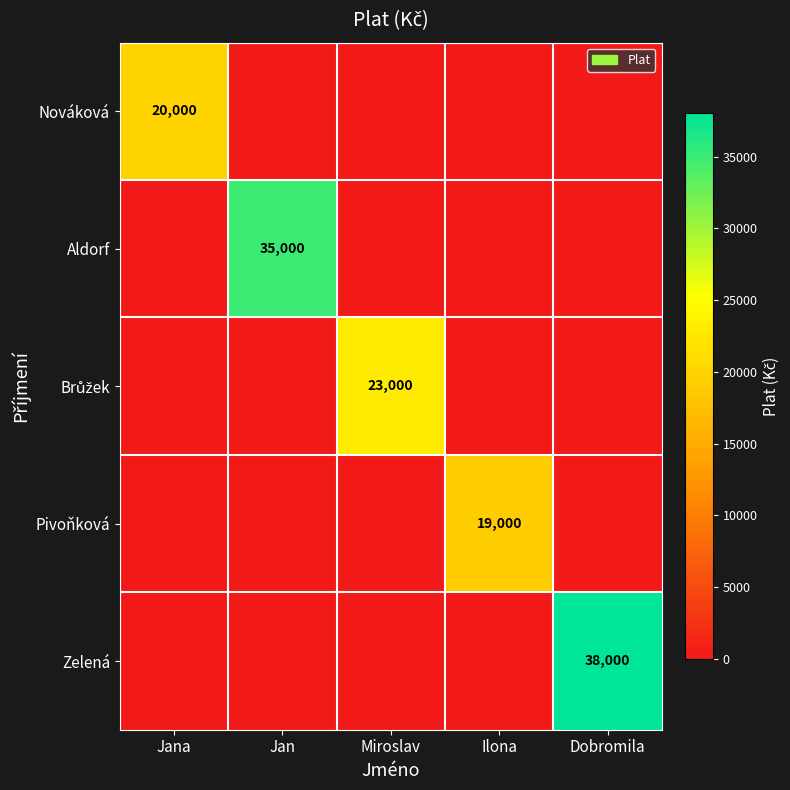

True or false: Zelená has a value of 61151 at Dobromila.

False